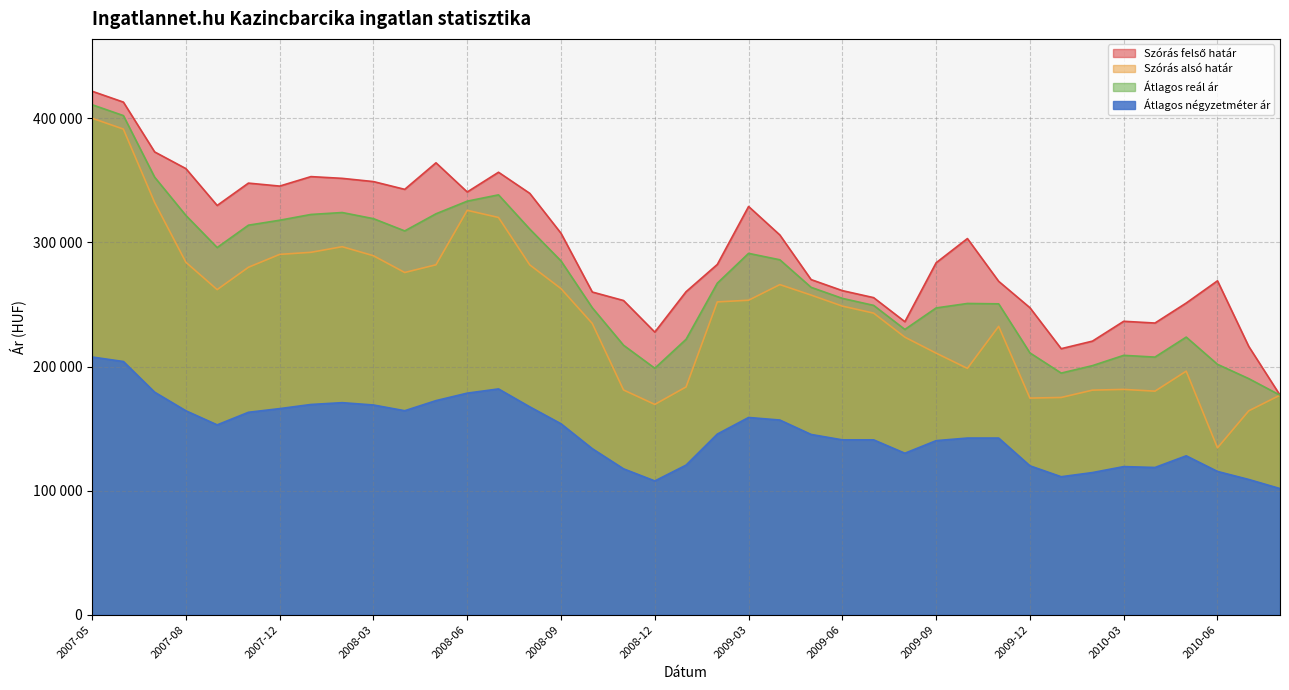

Where does the Átlagos négyzetméter ár series first go above 145264?

2007-05